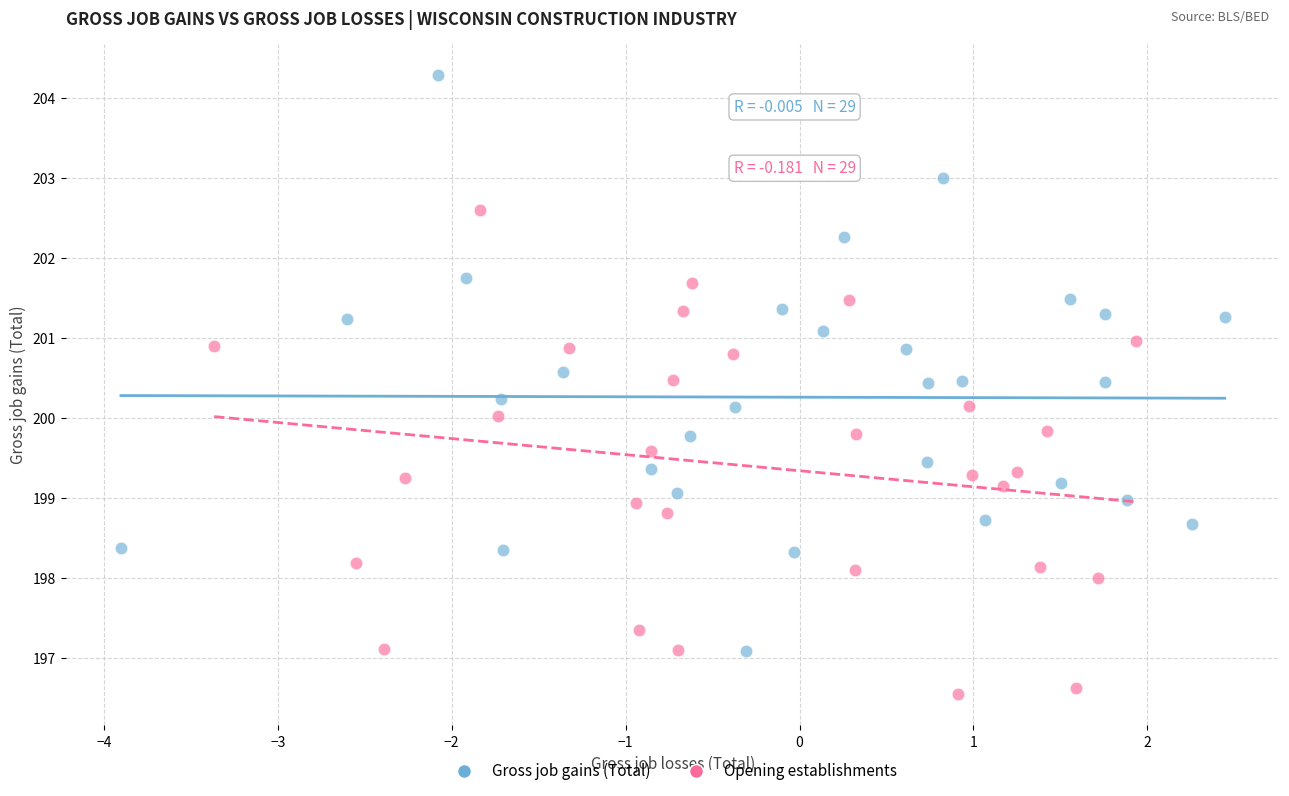

Which series contains the lowest Y value?

Opening establishments